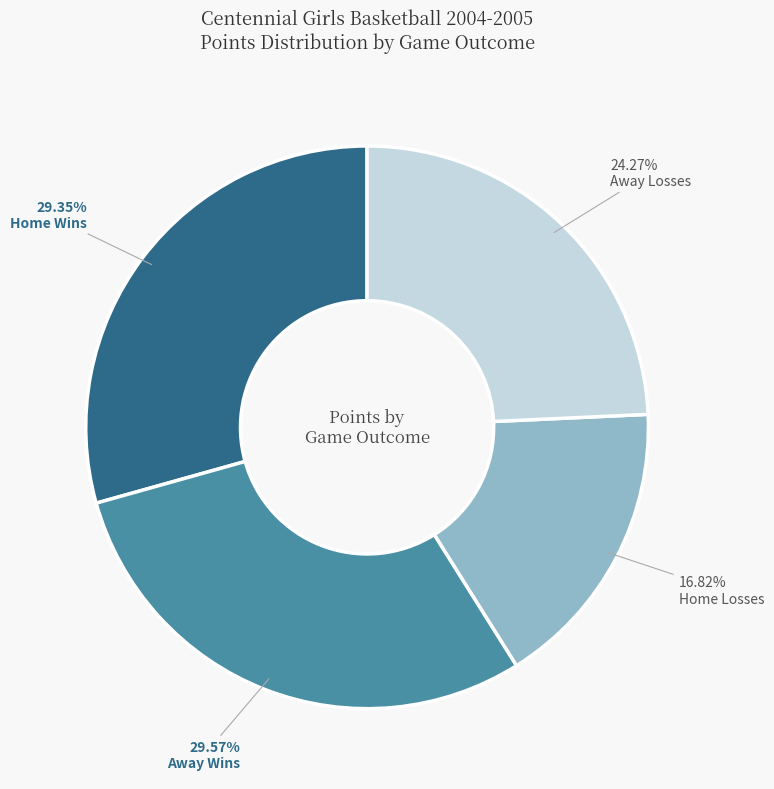

Which has a higher value, Away Losses or Home Wins?

Home Wins